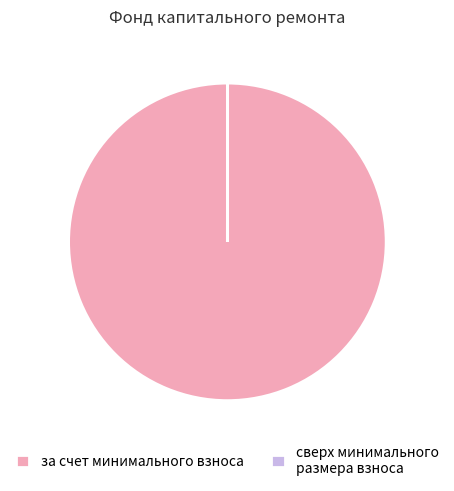

Is there any slice that represents more than half of the pie?

Yes